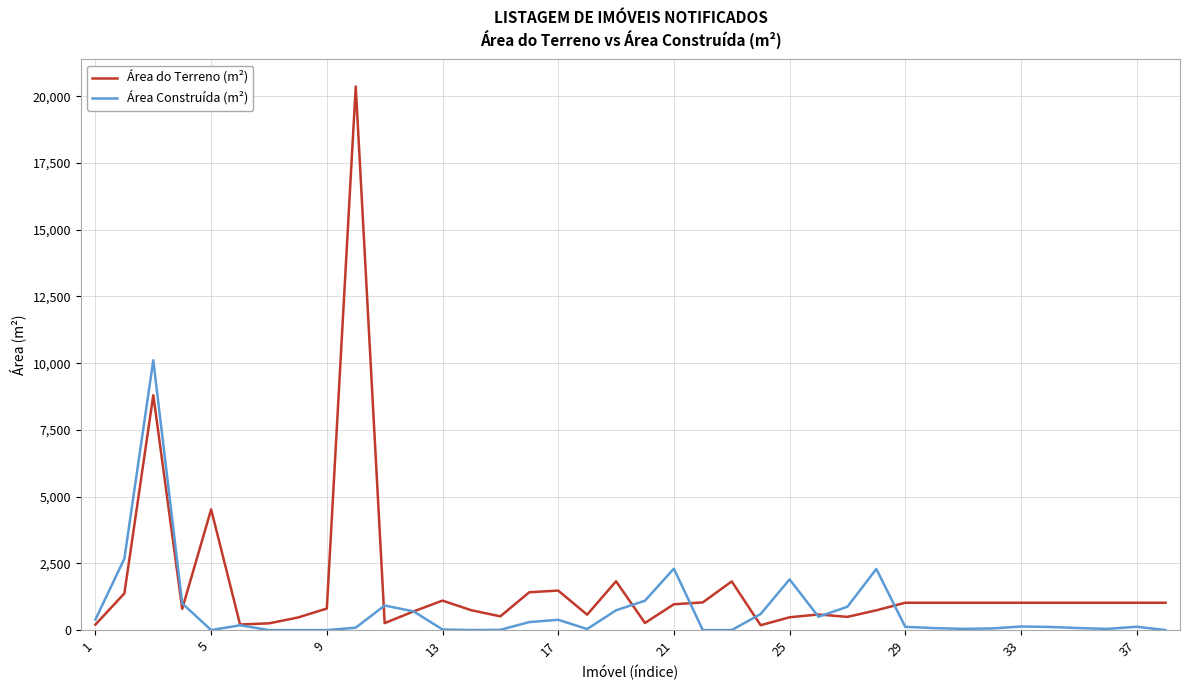

Rank the series by their average value, from lowest to highest.

Área Construída (m²), Área do Terreno (m²)